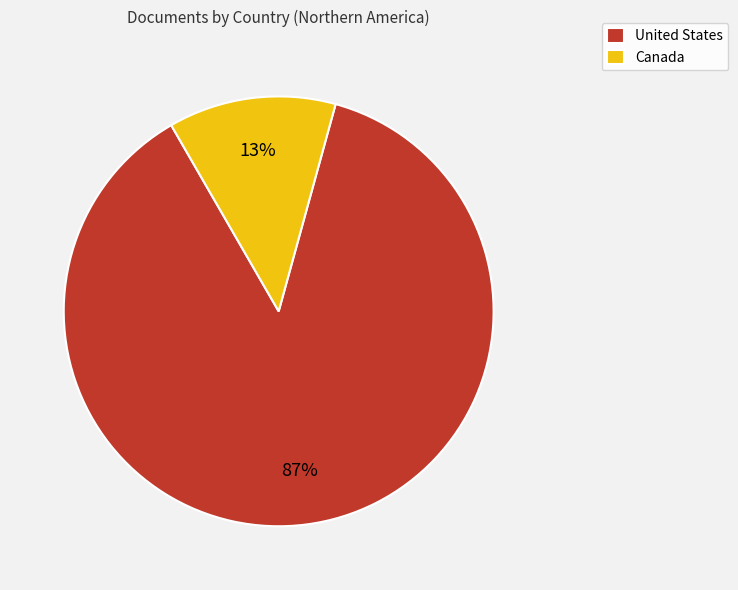

To the nearest percent, what is the combined percentage of United States and Canada?

100%